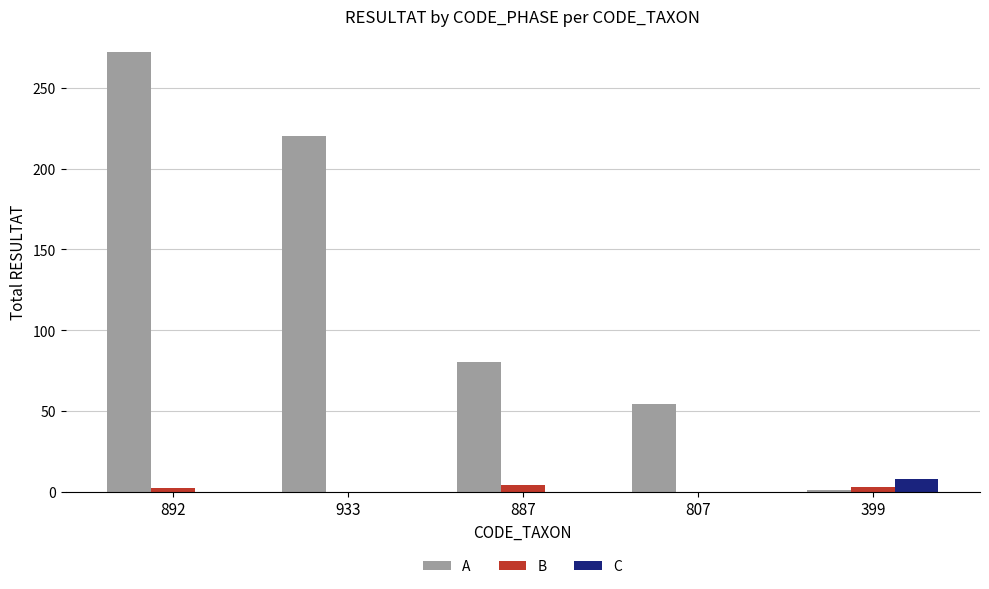

Which category has the highest value in the C series?

399